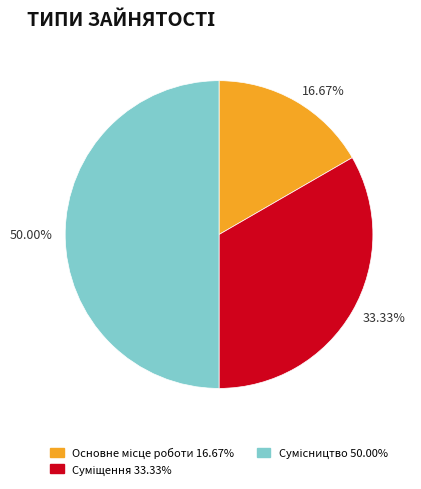

How many slices are in this pie chart?

3